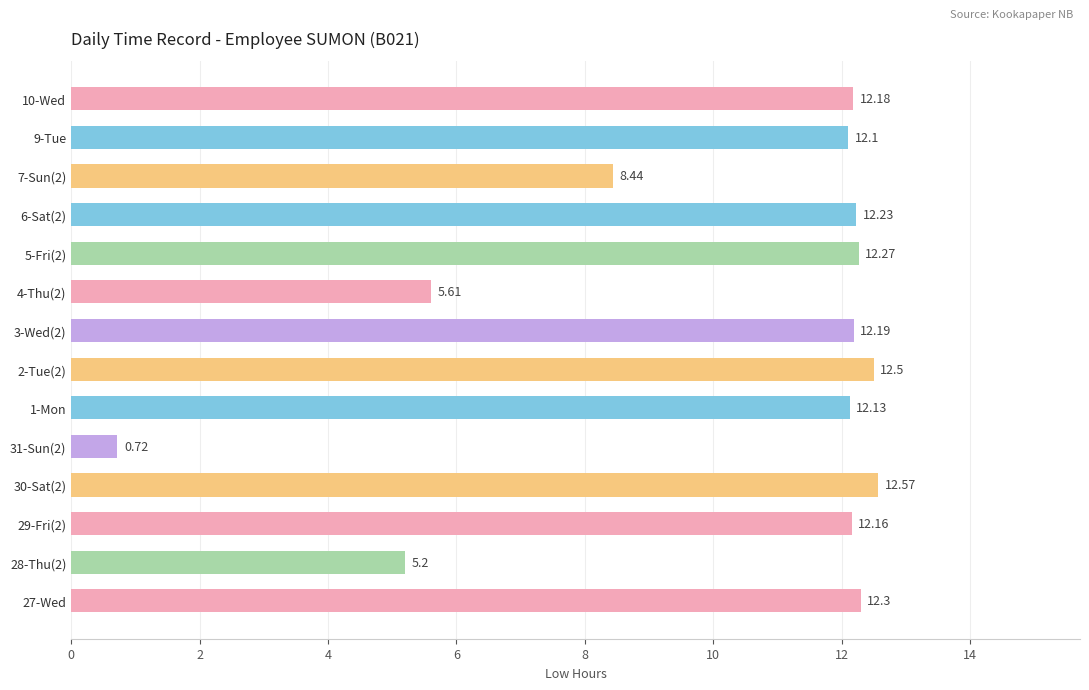

What is the greatest value displayed?

12.6